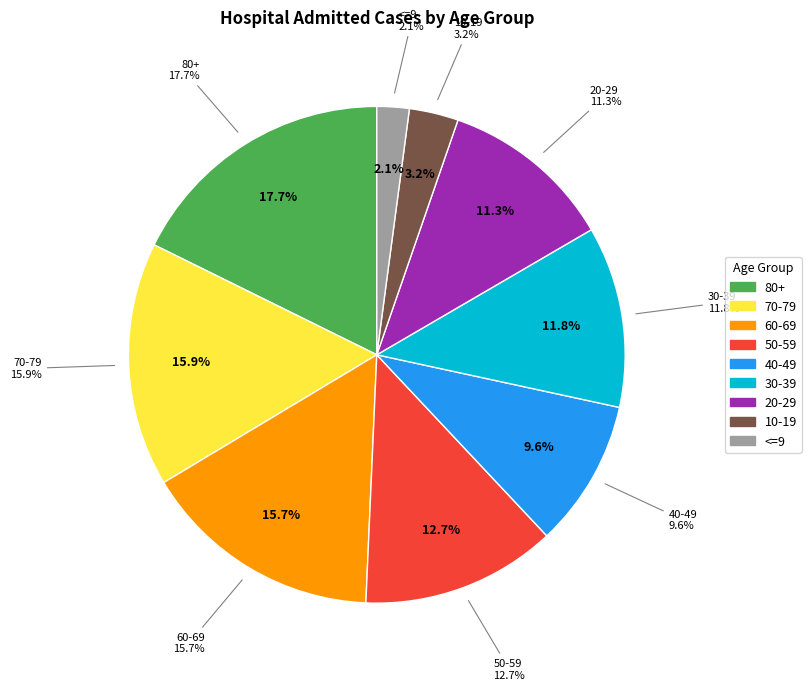

Rank the categories by value from lowest to highest.

<=9, 10-19, 40-49, 20-29, 30-39, 50-59, 60-69, 70-79, 80+